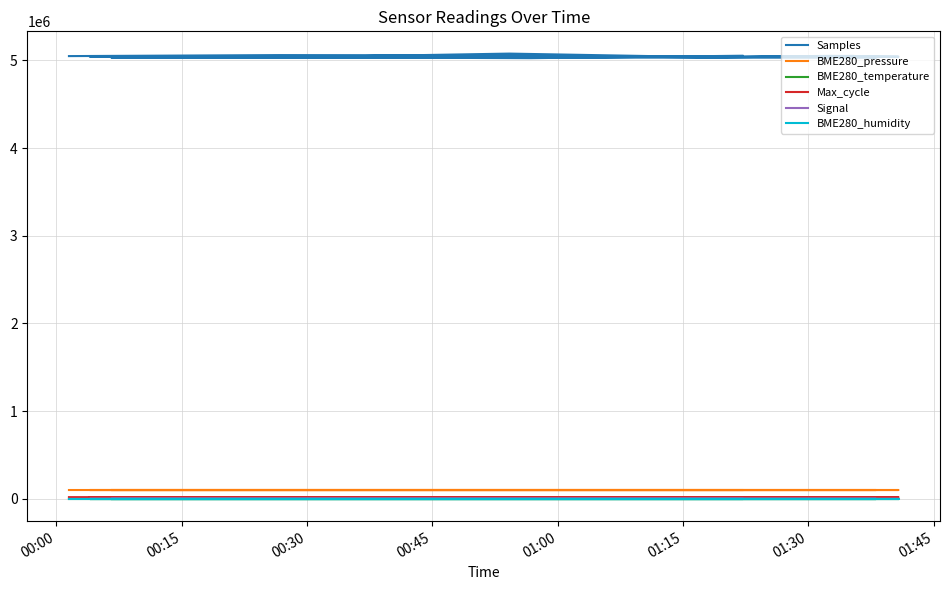

True or false: BME280_pressure and Max_cycle intersect in this chart.

False